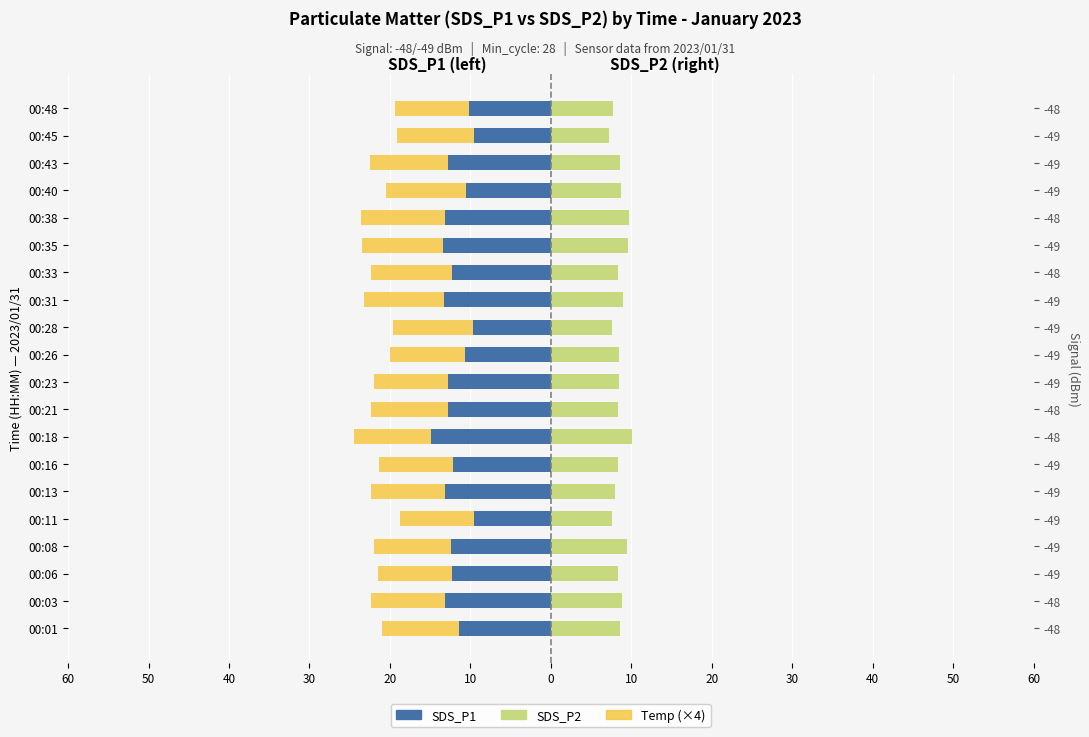

At how many categories does at least one series exceed 1?

20